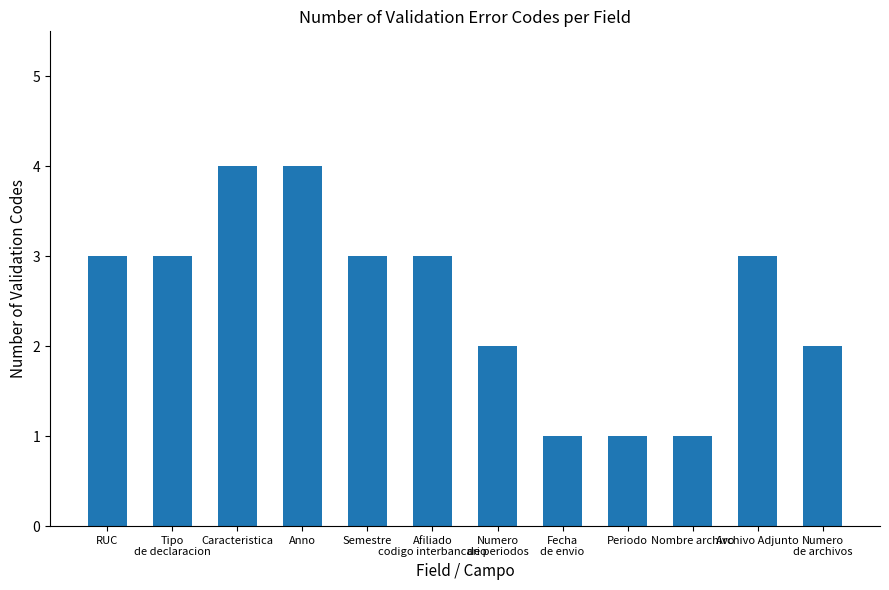

The chart shows a value of 3 at Numero
de archivos. True or false?

False